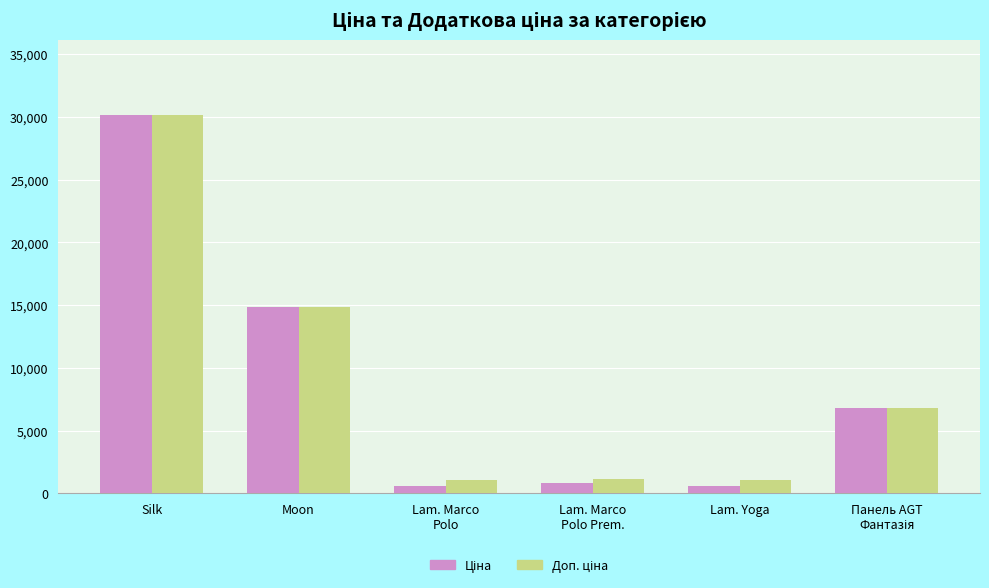

What is the label of the 1st bar from the left?

Silk